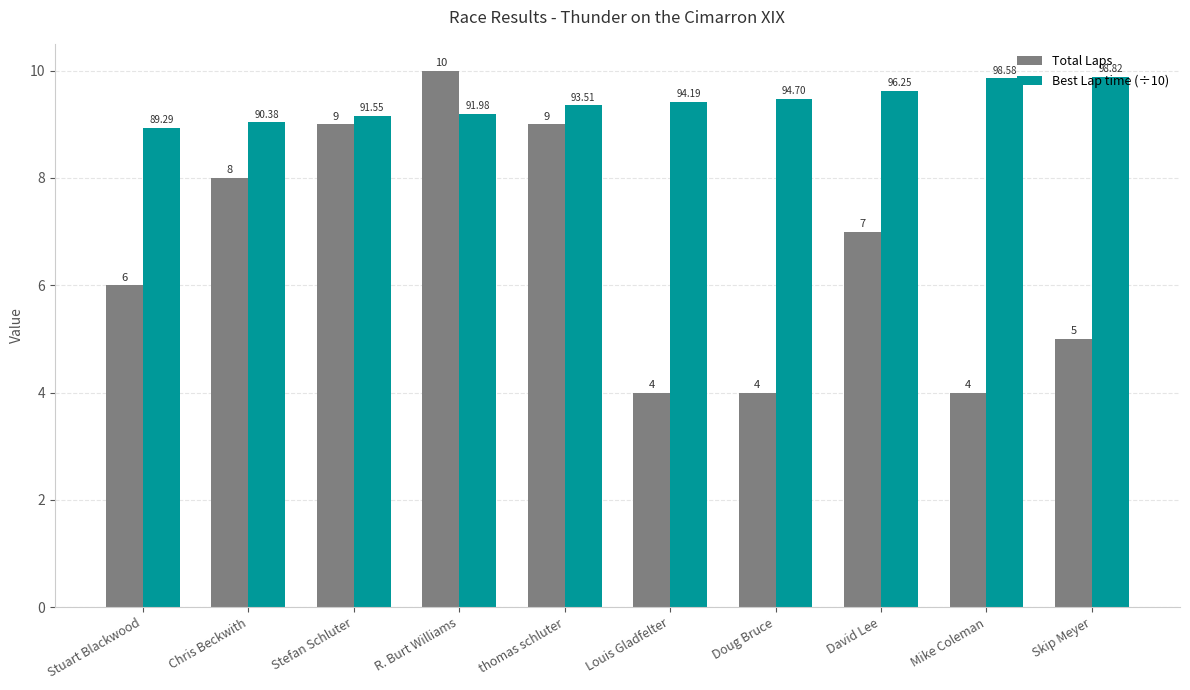

Where does the Best Lap time (÷10) series first go above 9?

Chris Beckwith